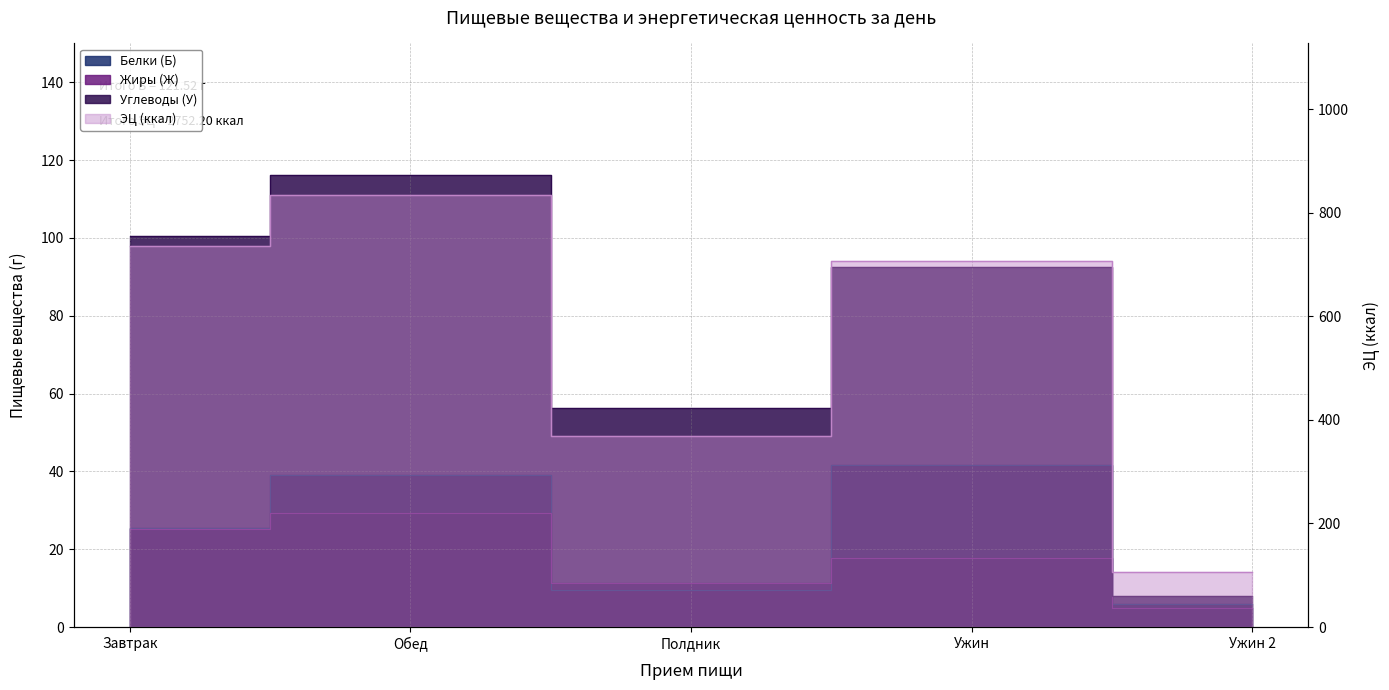

What is the value of the ЭЦ (ккал) point at the 2nd from the left?

834.5